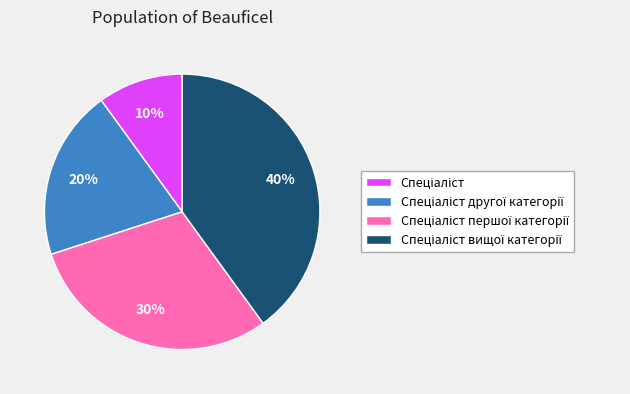

Does any single category account for the majority?

No